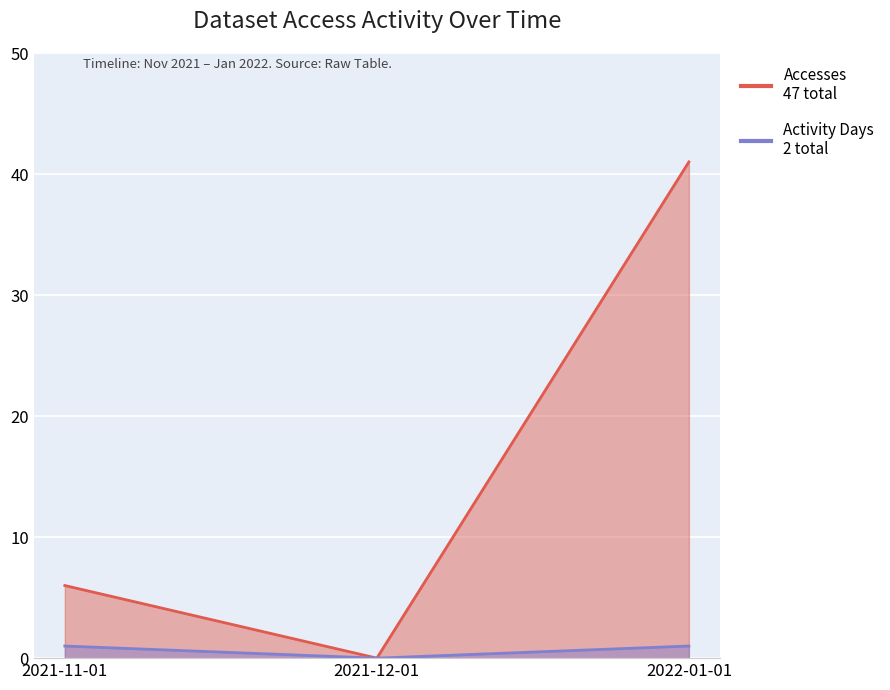

Which series has the largest range (max minus min)?

Accesses